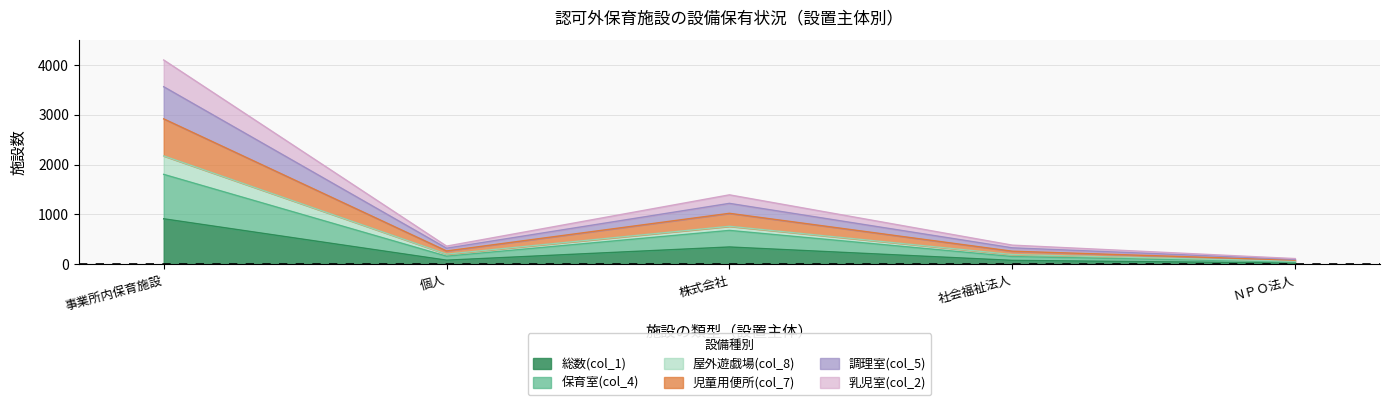

What is the spread (max minus min) of values at 事業所内保育施設?

3189